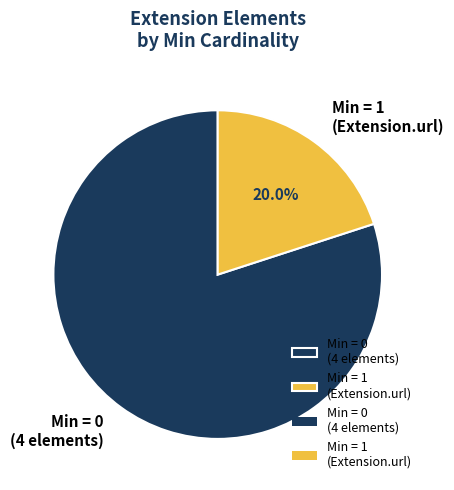

How many segments does this pie chart have?

2